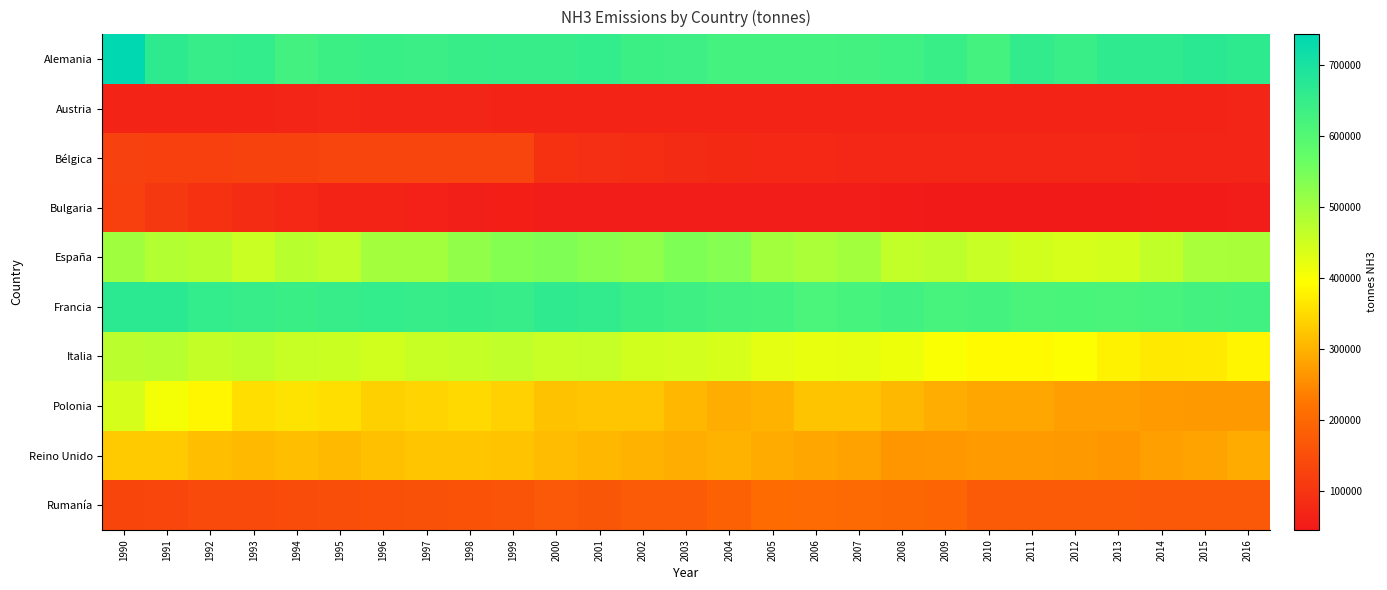

Between 1992 and 2000, which is larger?

1992